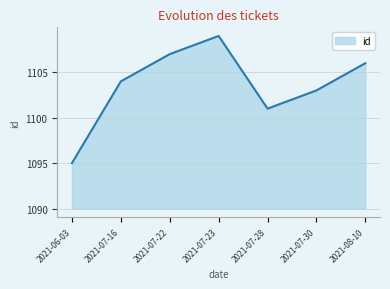

What position from the left is 2021-07-28?

5